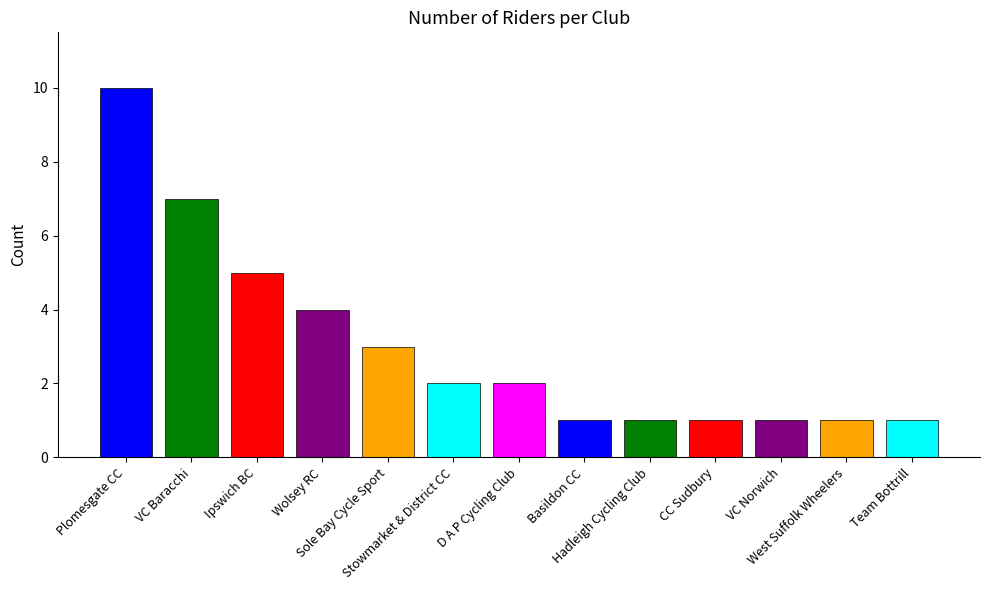

What is the maximum value shown in the chart?

10